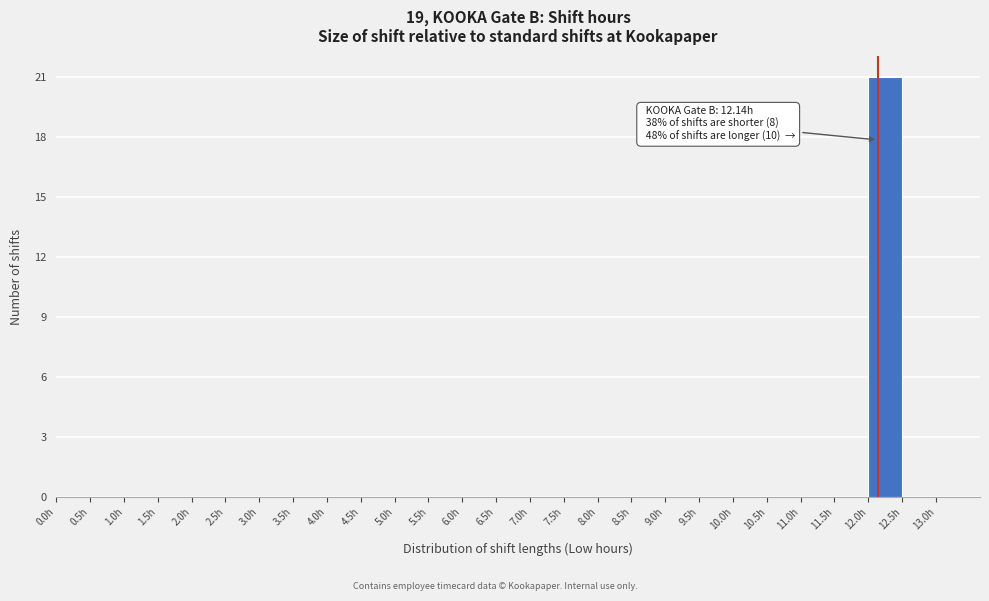

Which range on the x-axis has the tallest bar?

12.0 to 12.5